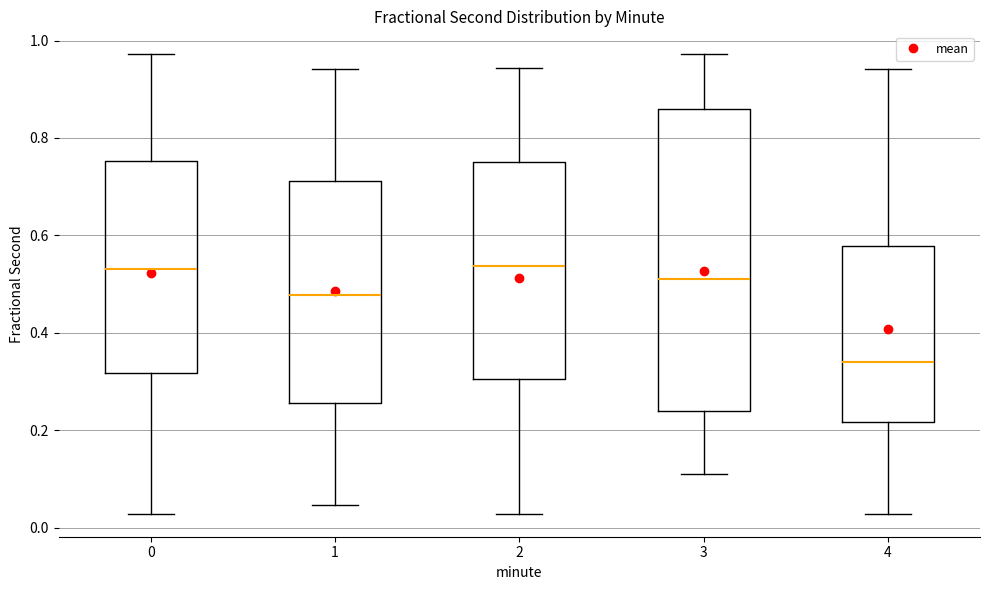

Reading left to right, transcribe this box plot: for each box, give where its median line is, the range the box spans, and where its two whiskers end, as read against the y-axis. The values are not printed on the chart, so give them approximately, as read against the axis.

0: median 0.54, box 0.32 to 0.76, whiskers 0.02 to 0.98
1: median 0.48, box 0.26 to 0.72, whiskers 0.04 to 0.94
2: median 0.54, box 0.30 to 0.76, whiskers 0.02 to 0.94
3: median 0.52, box 0.24 to 0.86, whiskers 0.12 to 0.98
4: median 0.34, box 0.22 to 0.58, whiskers 0.02 to 0.94